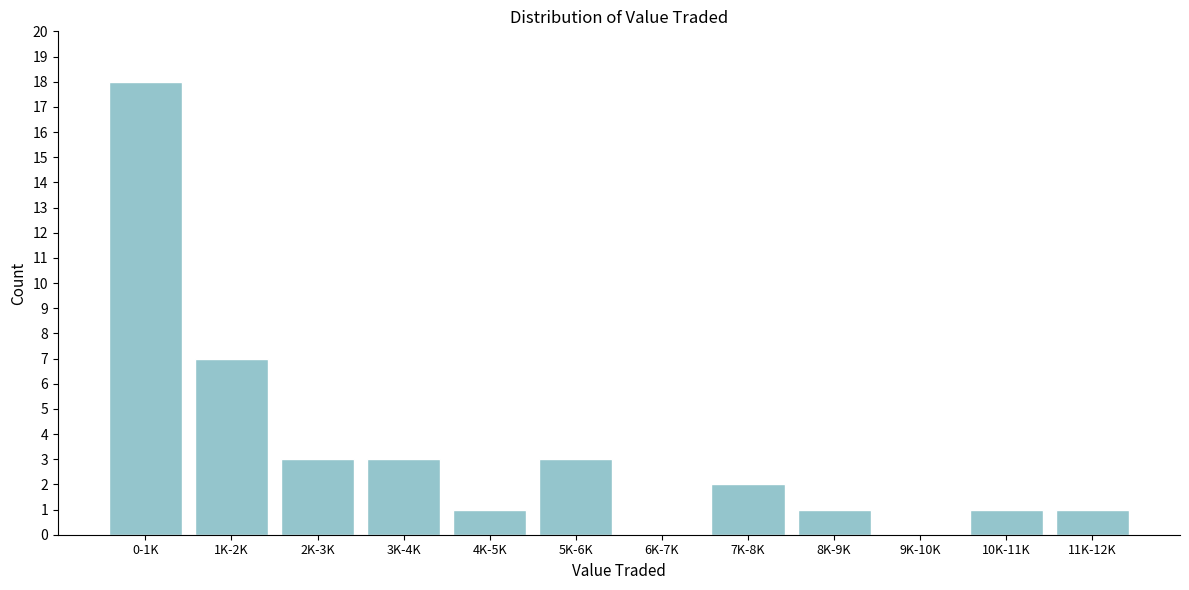

Reading left to right, extract all data points from this chart.

0-1K=18	1K-2K=7	2K-3K=3	3K-4K=3	4K-5K=1	5K-6K=3	6K-7K=0	7K-8K=2	8K-9K=1	9K-10K=0	10K-11K=1	11K-12K=1